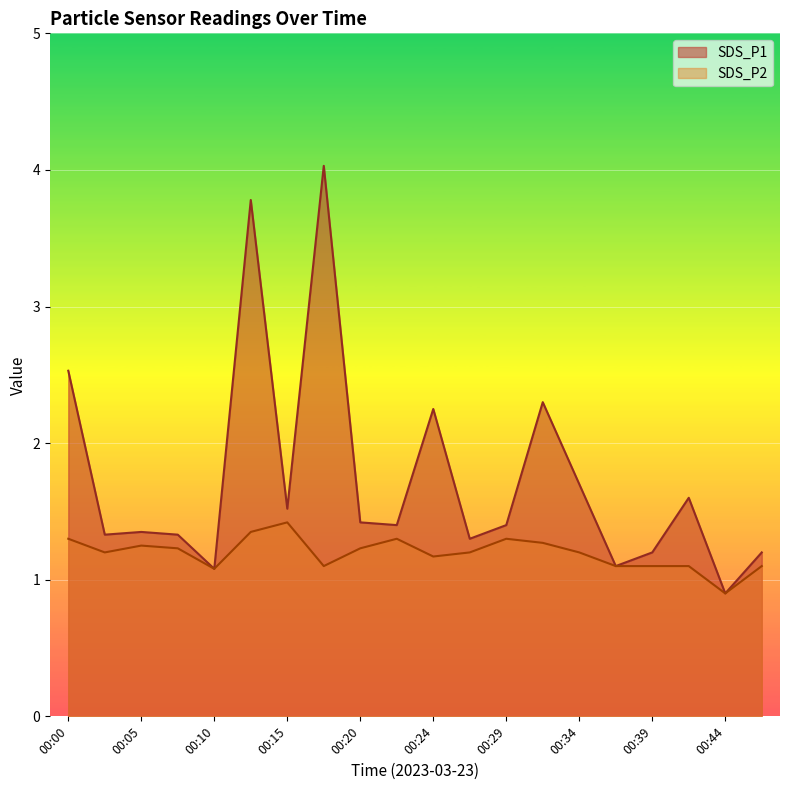

What value does the SDS_P2 series have at 00:02?

1.2